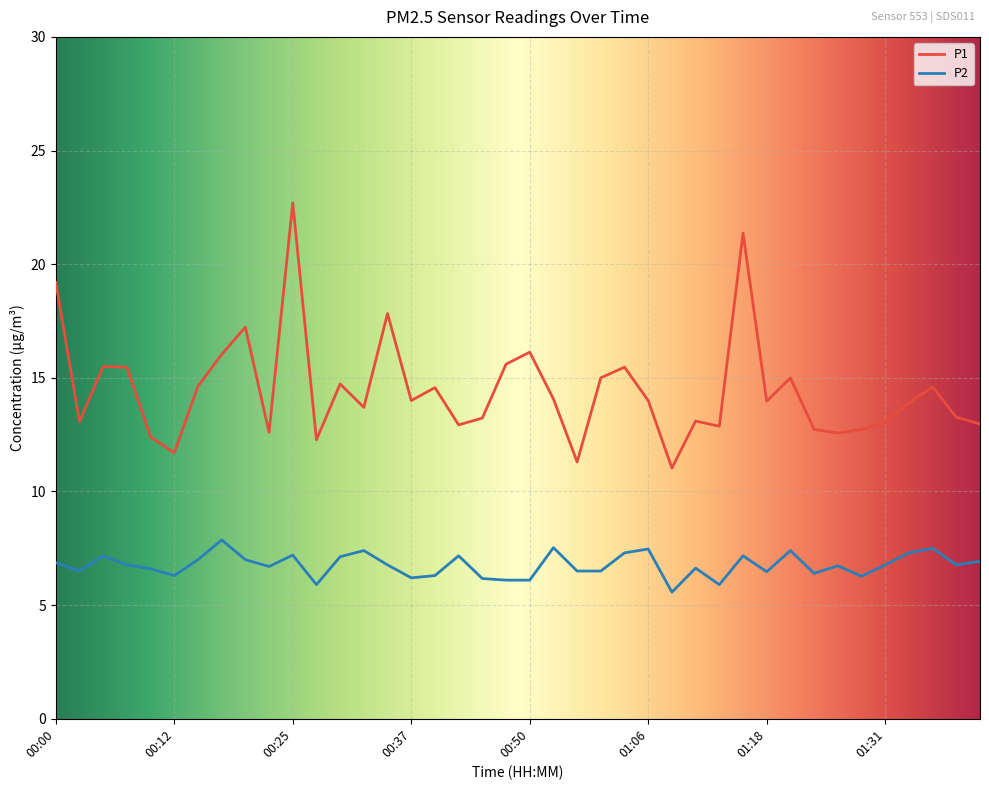

True or false: P1 and P2 intersect in this chart.

False